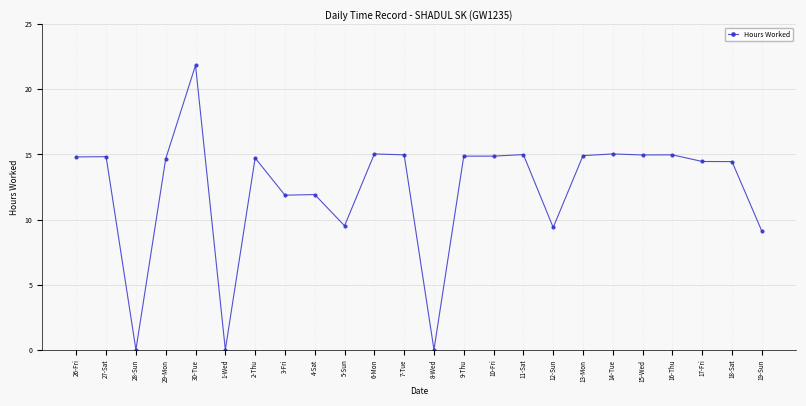

What is the sum of the values at 19-Sun and 16-Thu?

24.1